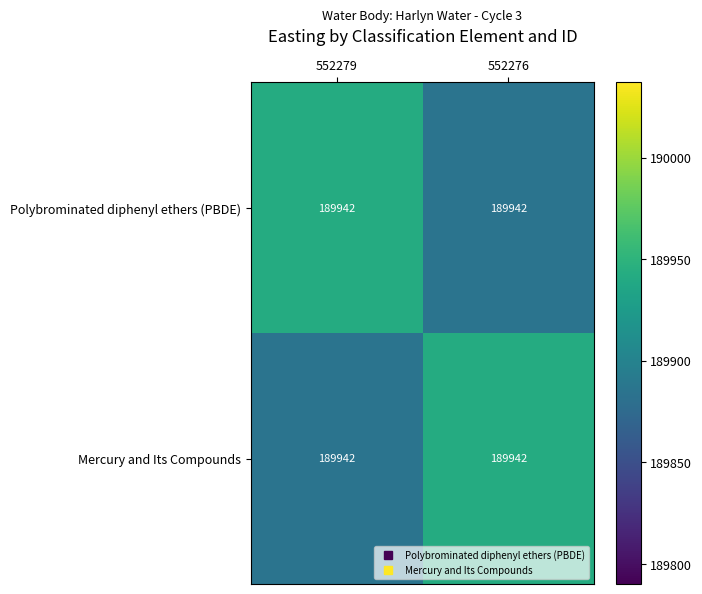

Reading right to left, transcribe all the data shown in this chart.

Polybrominated diphenyl ethers (PBDE): 552276=189942.0	552279=189942.0
Mercury and Its Compounds: 552276=189942.0	552279=189942.0